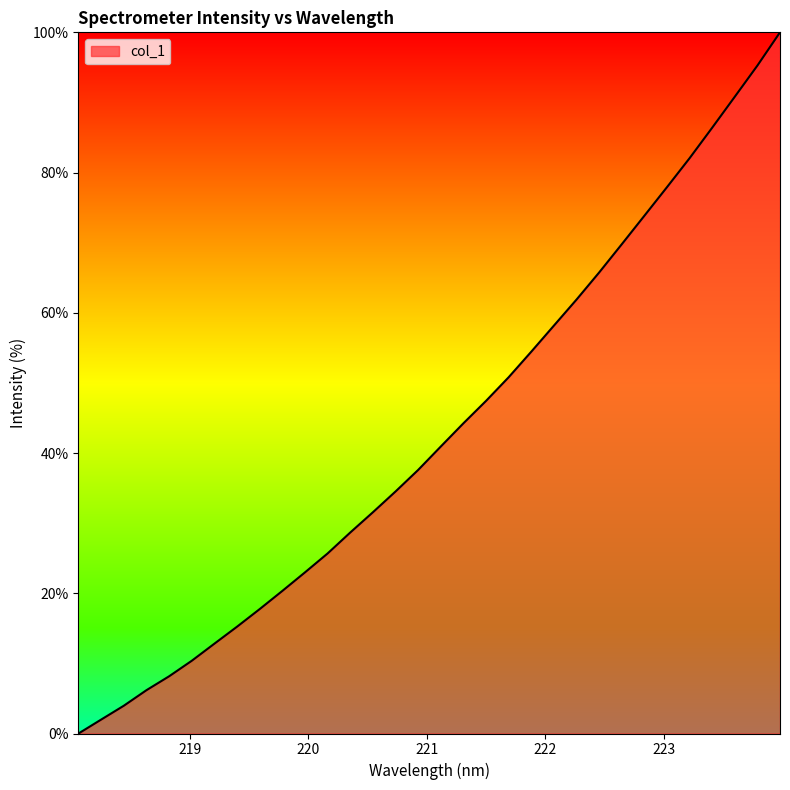

What is the maximum value shown in the chart?

100.0